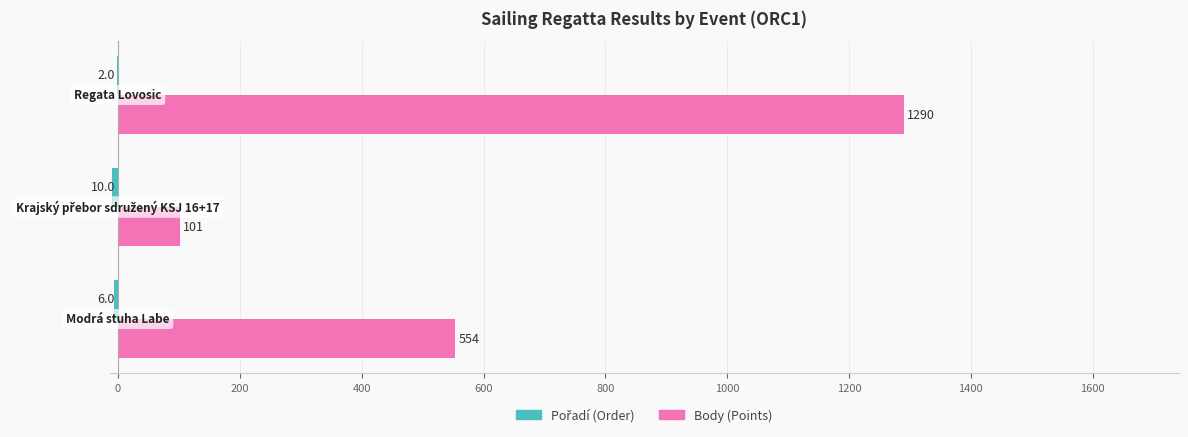

What is the maximum value shown in the chart?

1290